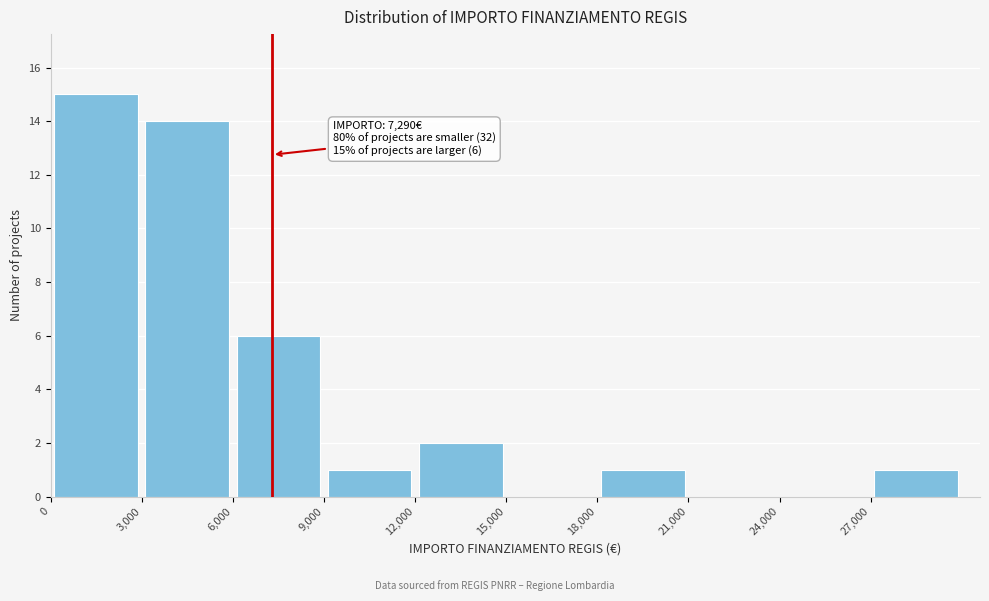

Over which range of the x-axis is the bar tallest?

0 to 3000